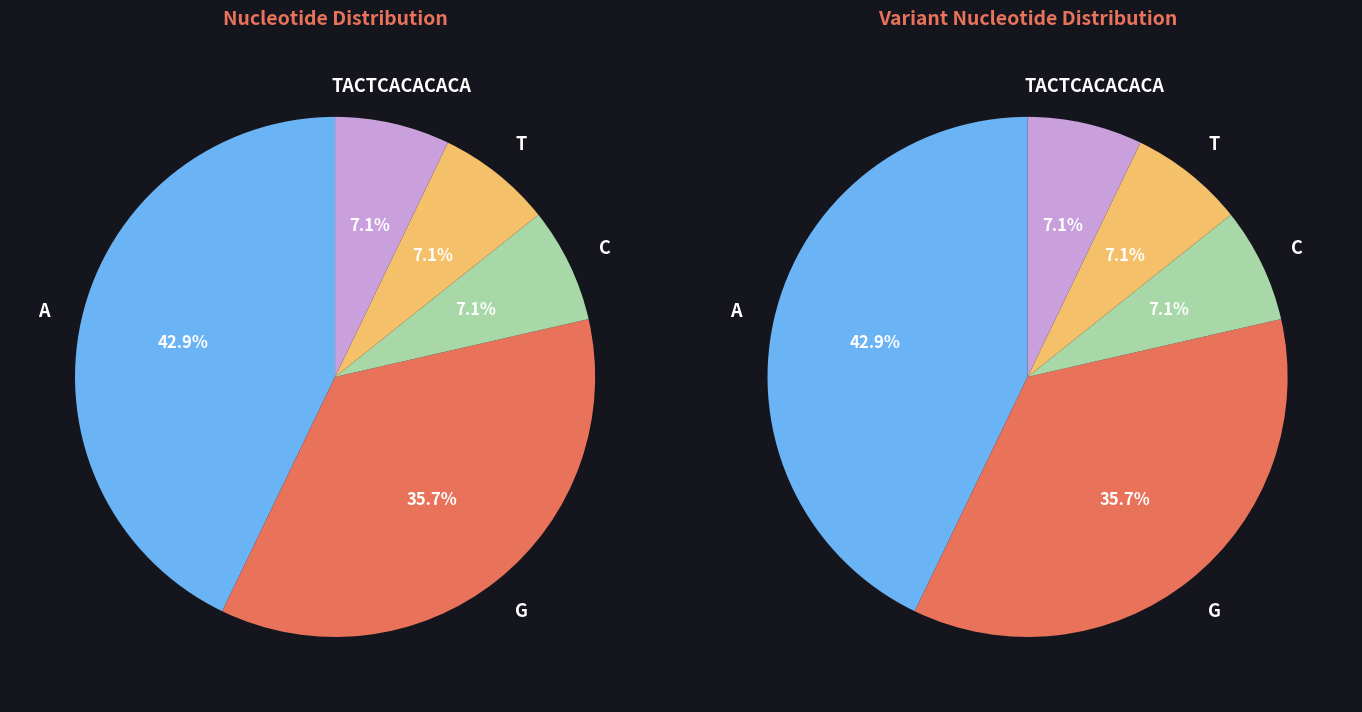

Rank the categories by value from lowest to highest.

C, T, TACTCACACACA, G, A